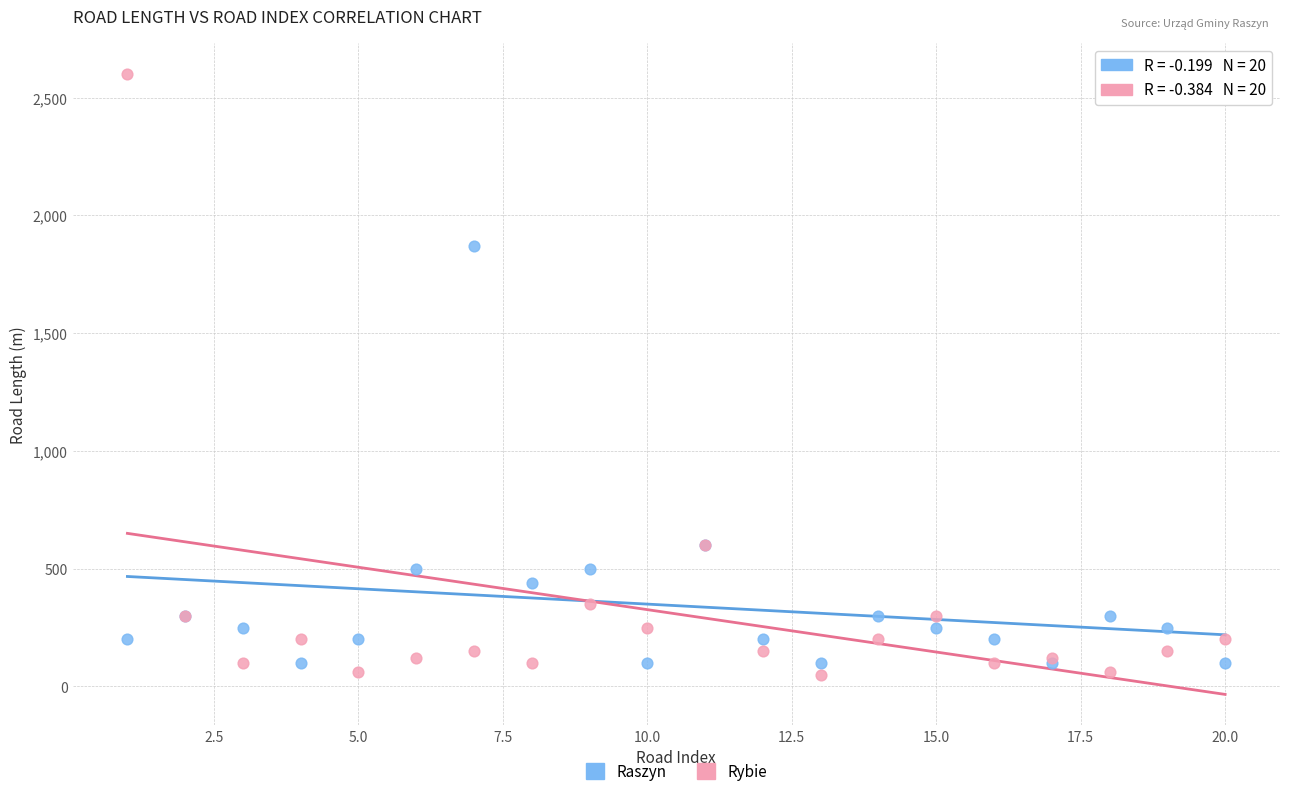

Which series contains the lowest Y value?

Rybie